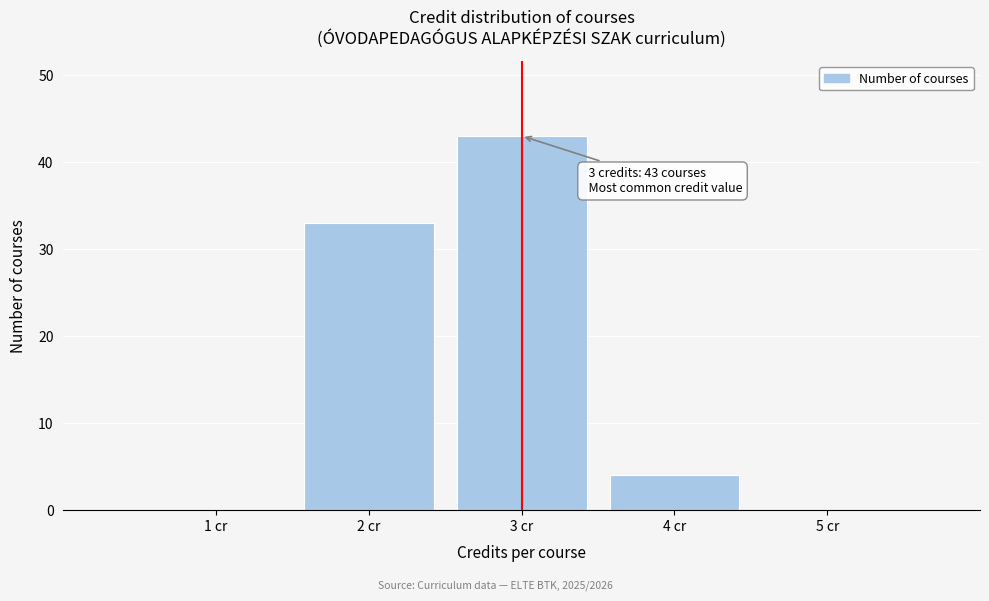

Which range on the x-axis has the tallest bar?

2.5 to 3.5